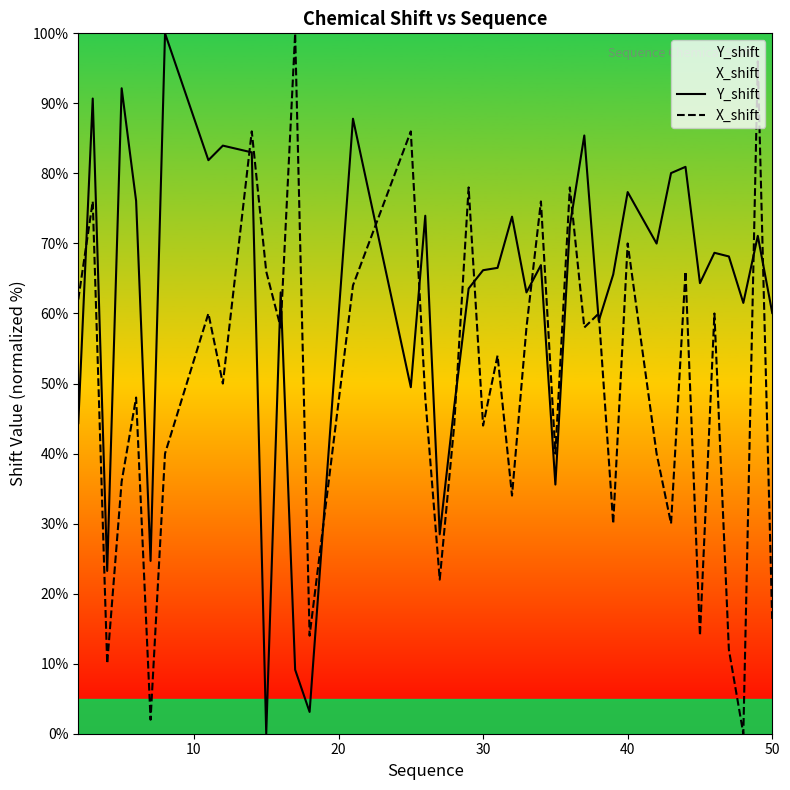

What is the maximum value for Y_shift?

100.0